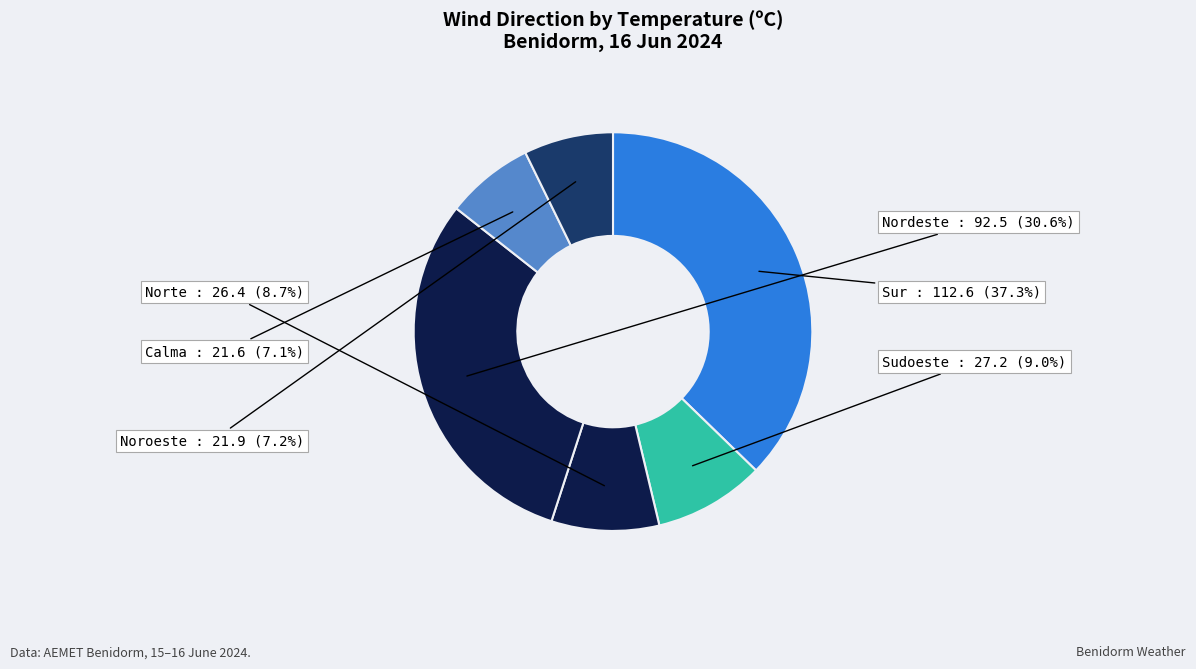

Count the number of slices in the pie.

6